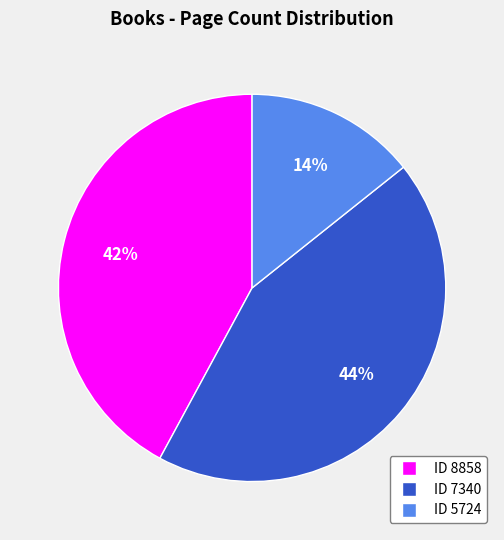

Does any single category account for the majority?

No